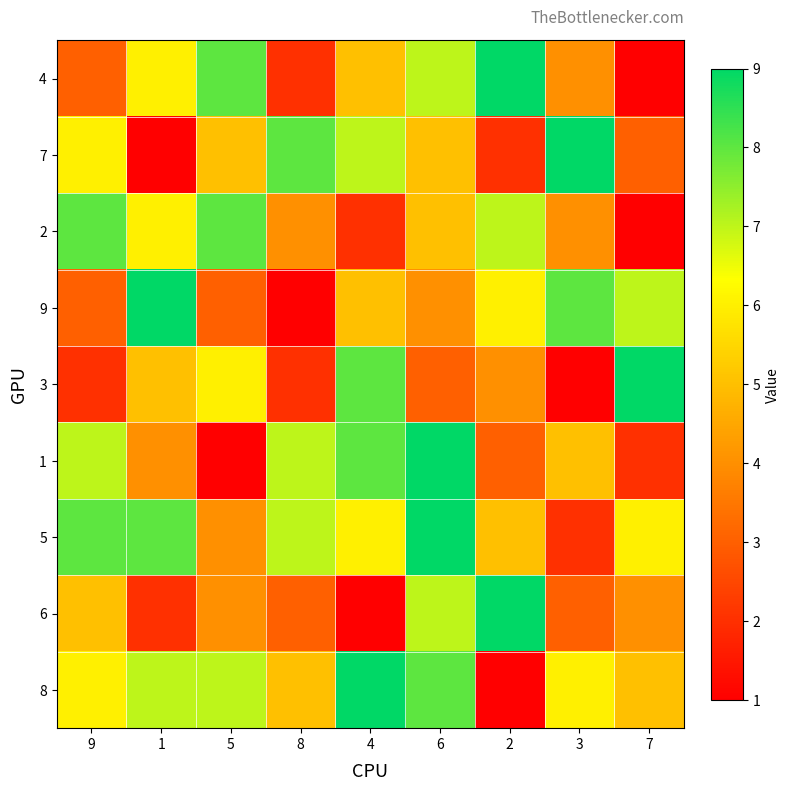

At which category is the sum across all series the highest?

6